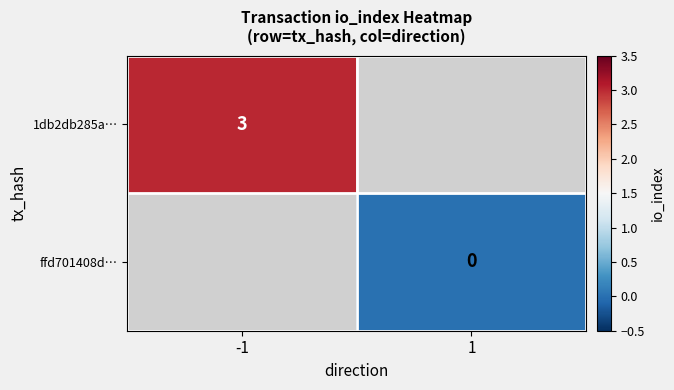

Count the number of categories in the chart.

2